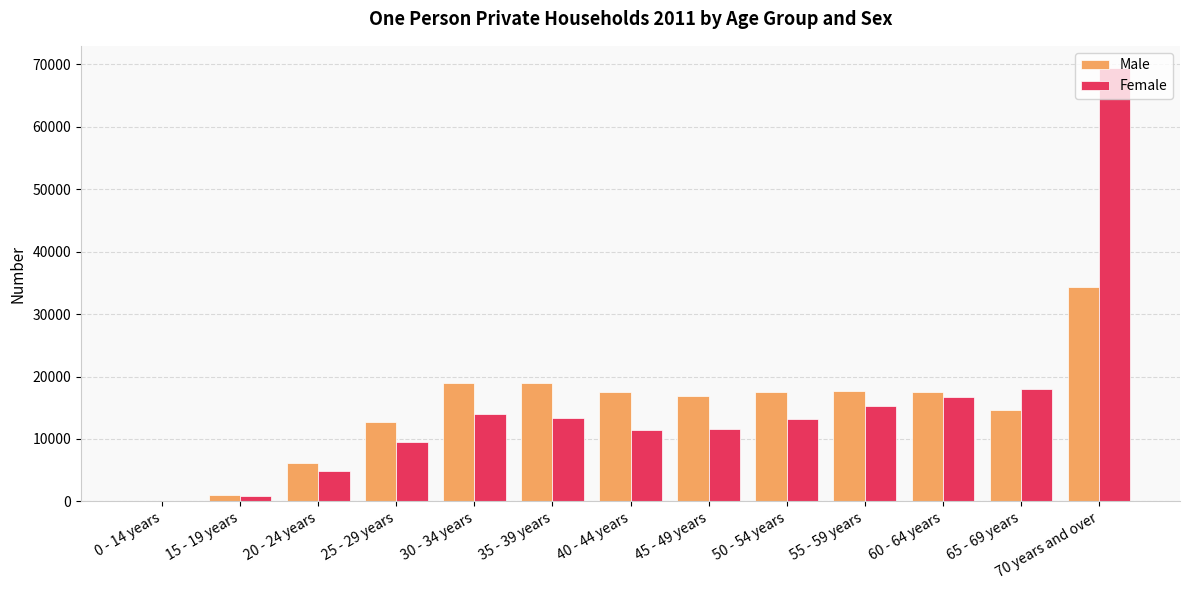

At which category is the sum across all series the highest?

70 years and over